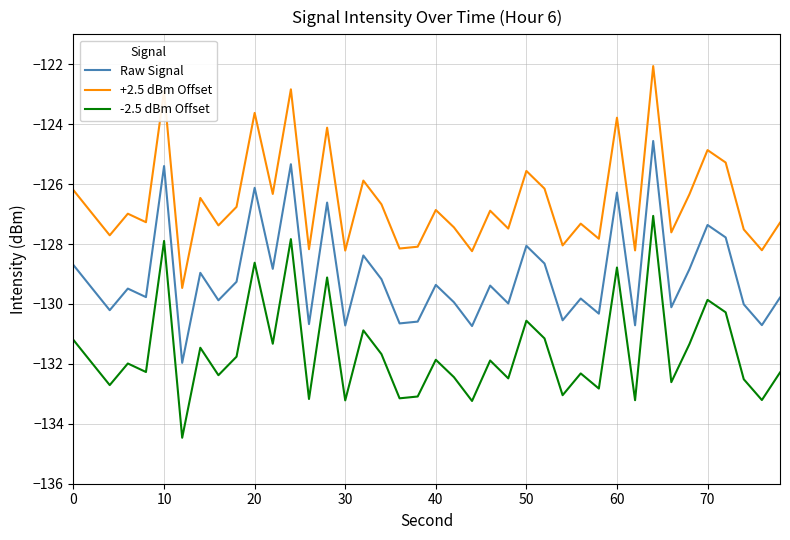

True or false: Raw Signal and +2.5 dBm Offset cross at least once.

False